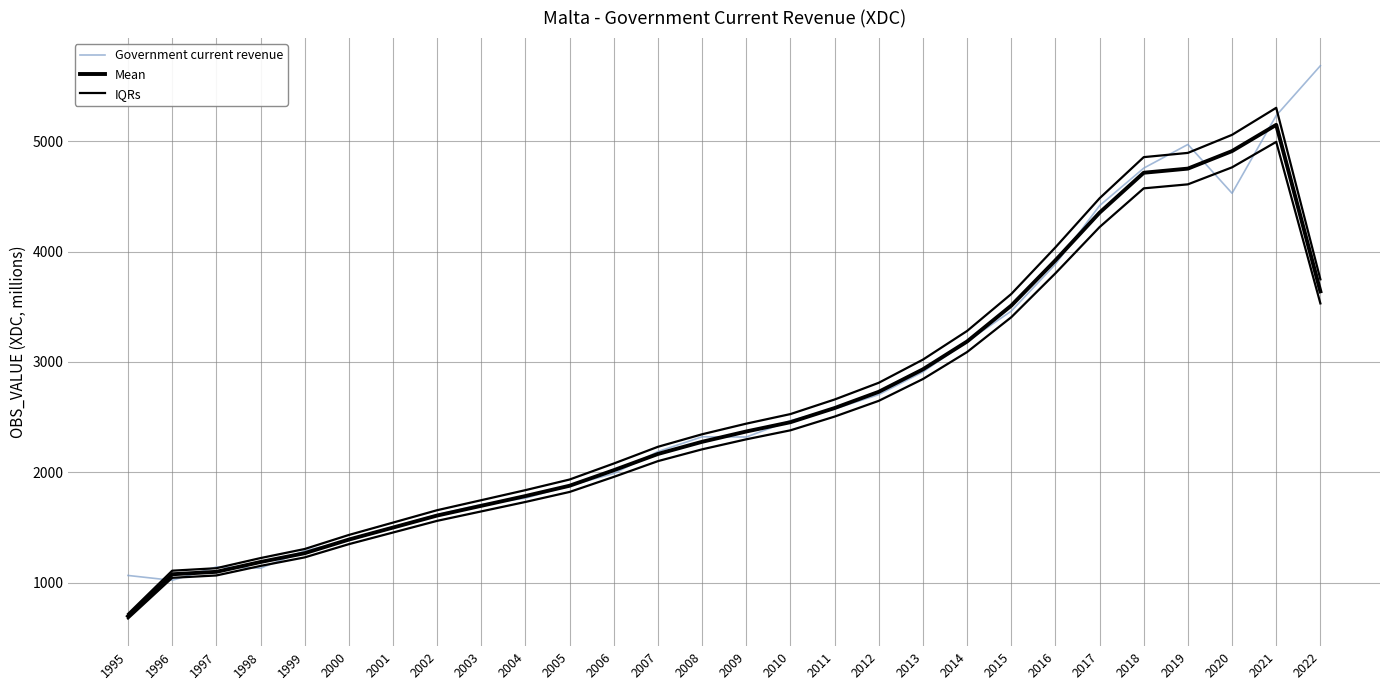

What is the minimum value for IQRs?

715.4